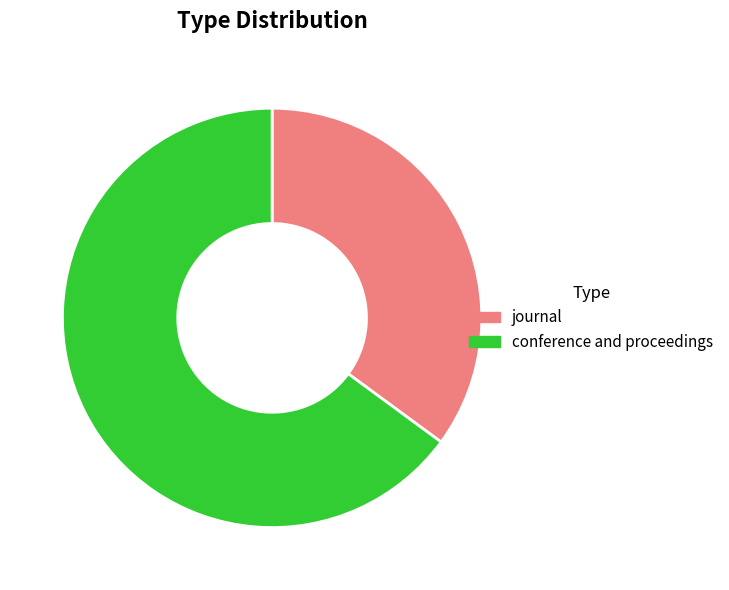

Is the sum of conference and proceedings and journal greater than half?

Yes